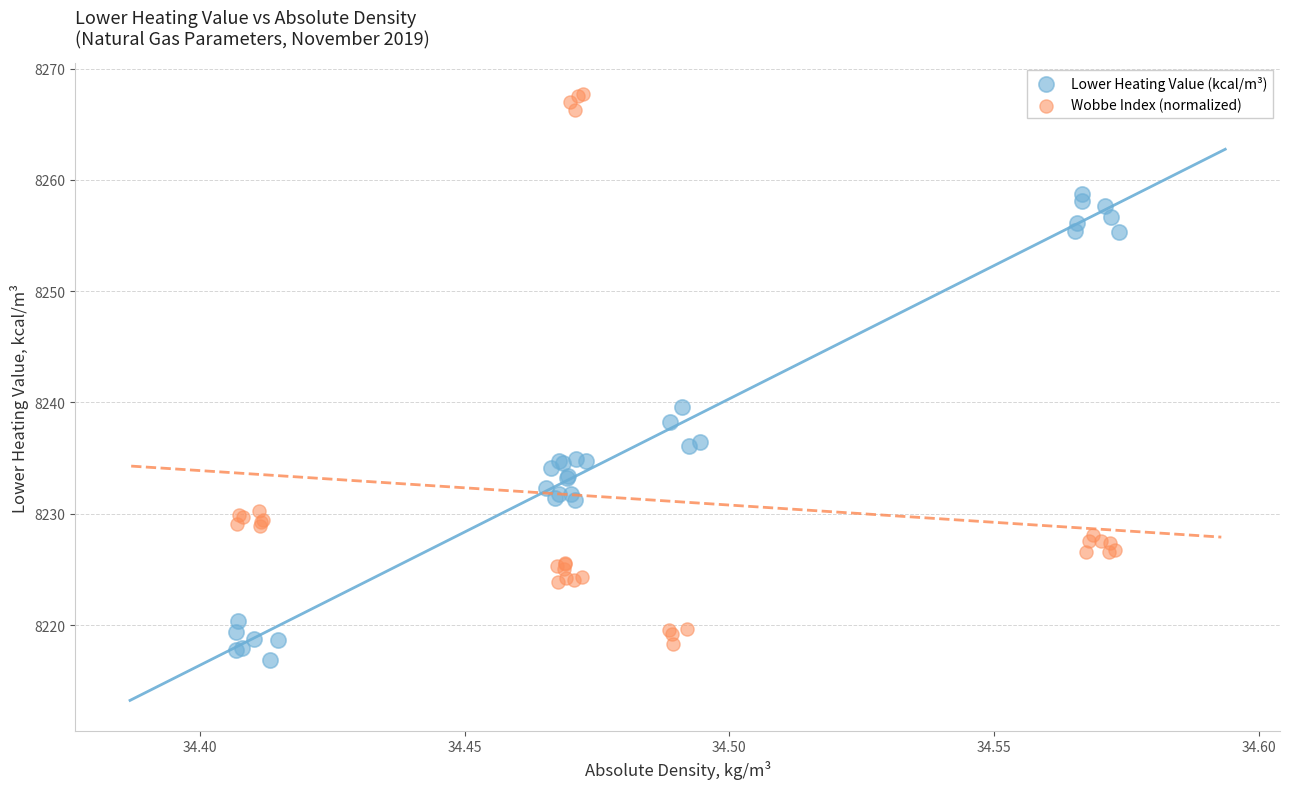

Which series has the widest spread of Y values?

Wobbe Index (normalized)